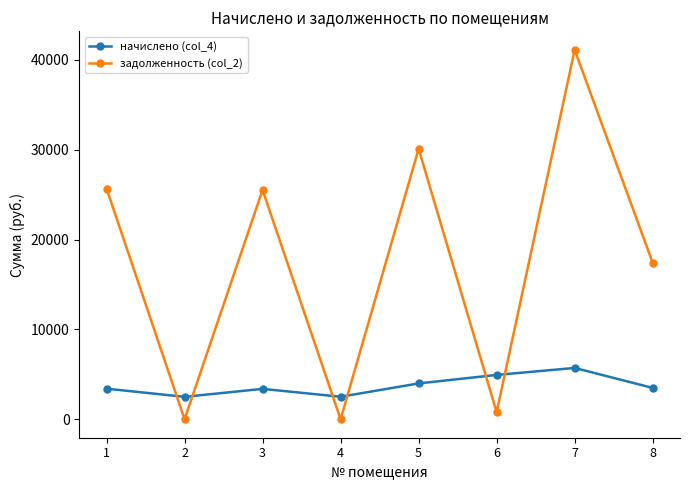

What is the difference between the highest and lowest values at 7?

35404.8